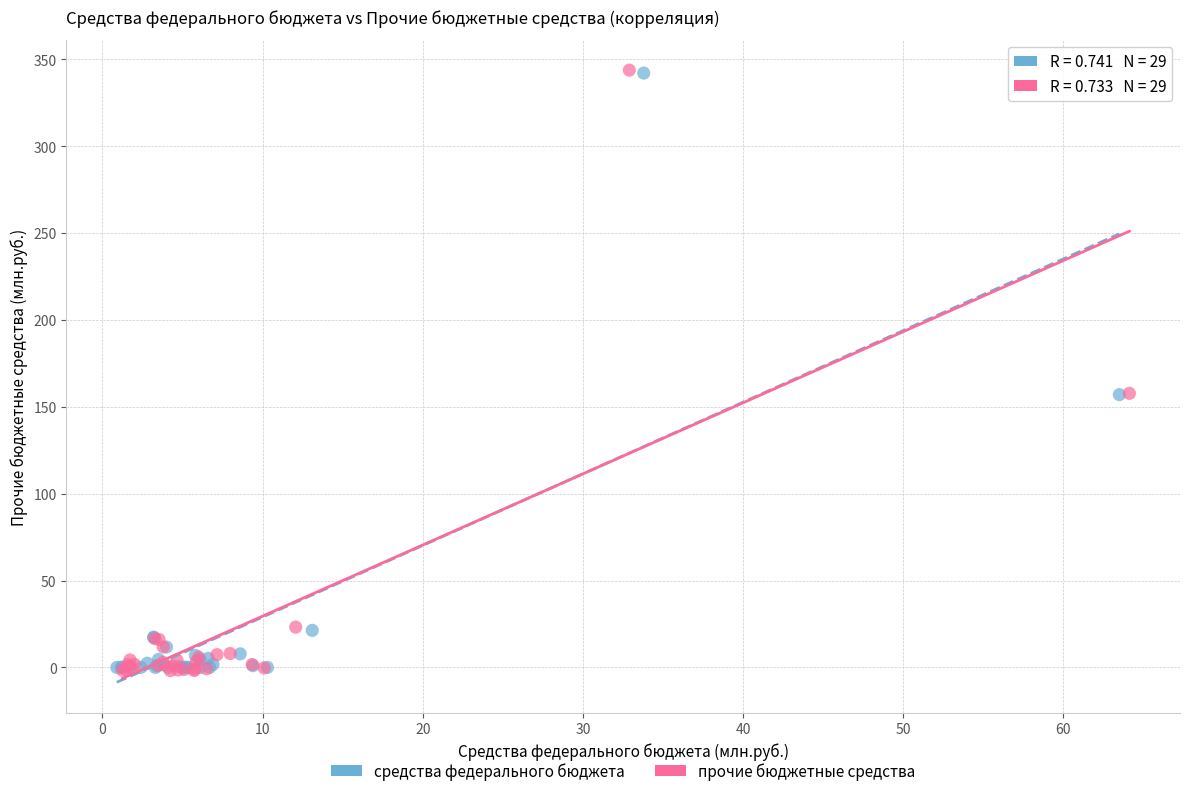

What are all the series names shown in the legend?

средства федерального бюджета, прочие бюджетные средства